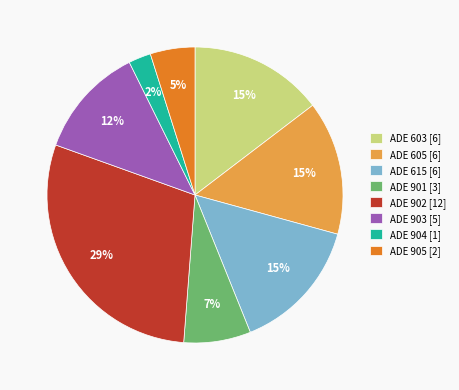

The ADE 603 slice represents 15% of the pie. True or false?

True